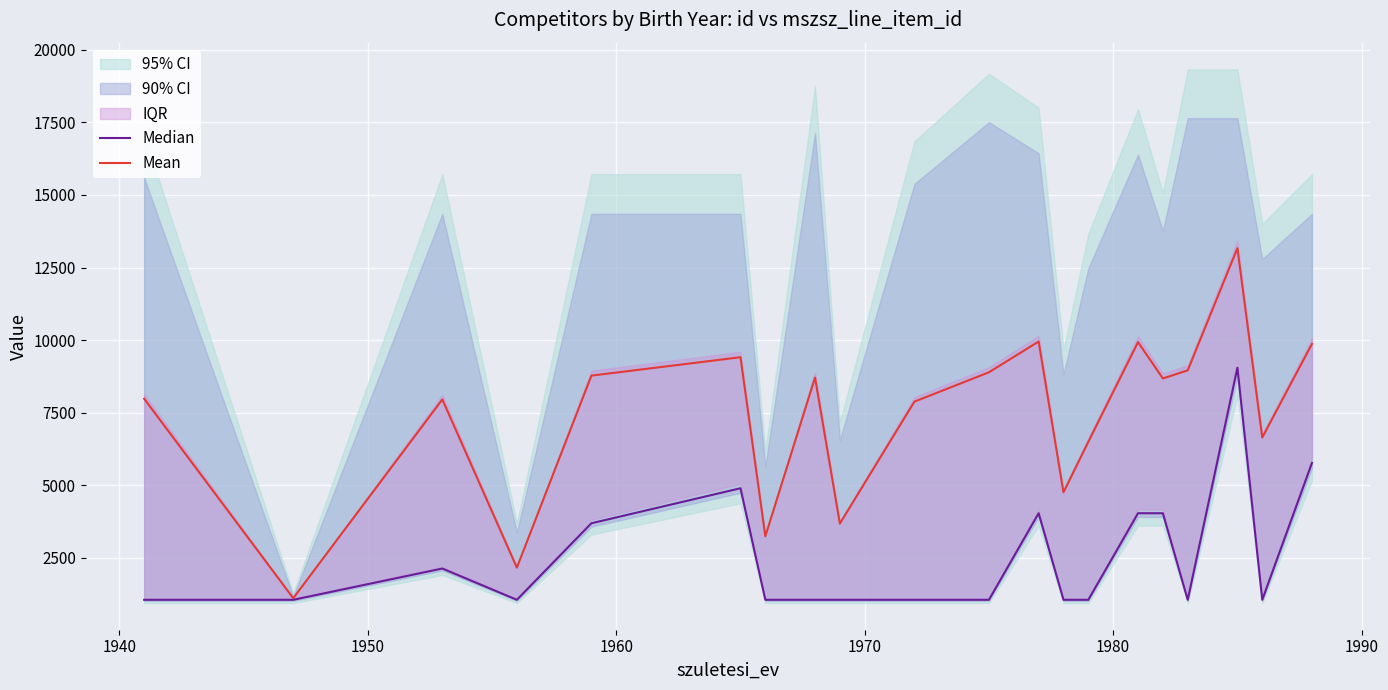

What is the highest value of the Mean series?

13164.5